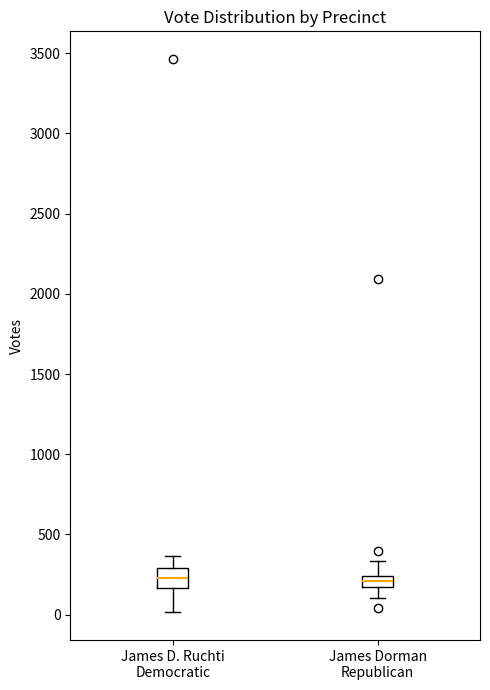

Where is the lower edge of the box for James Dorman Republican on the y-axis? The values are not printed on the chart, so give them approximately, as read against the axis.

150